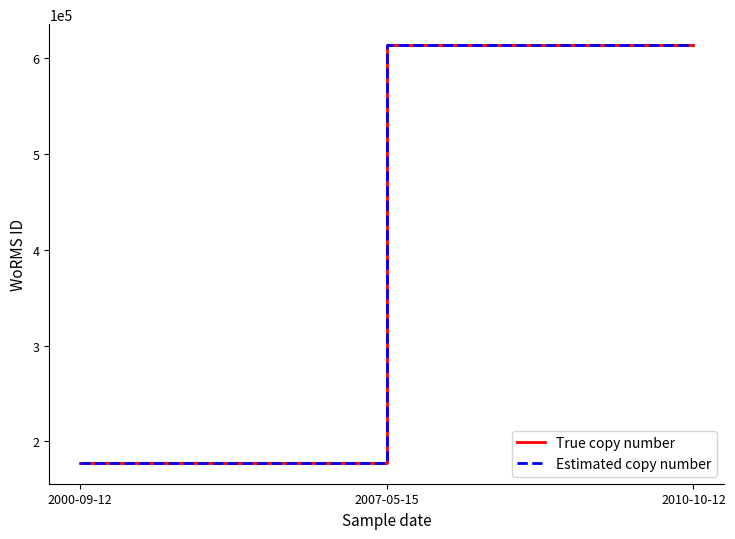

Reading left to right, what are all the values shown in this chart?

True copy number: 2000-09-12=177592	2007-05-15=613596	2010-10-12=613596
Estimated copy number: 2000-09-12=177592	2007-05-15=613596	2010-10-12=613596